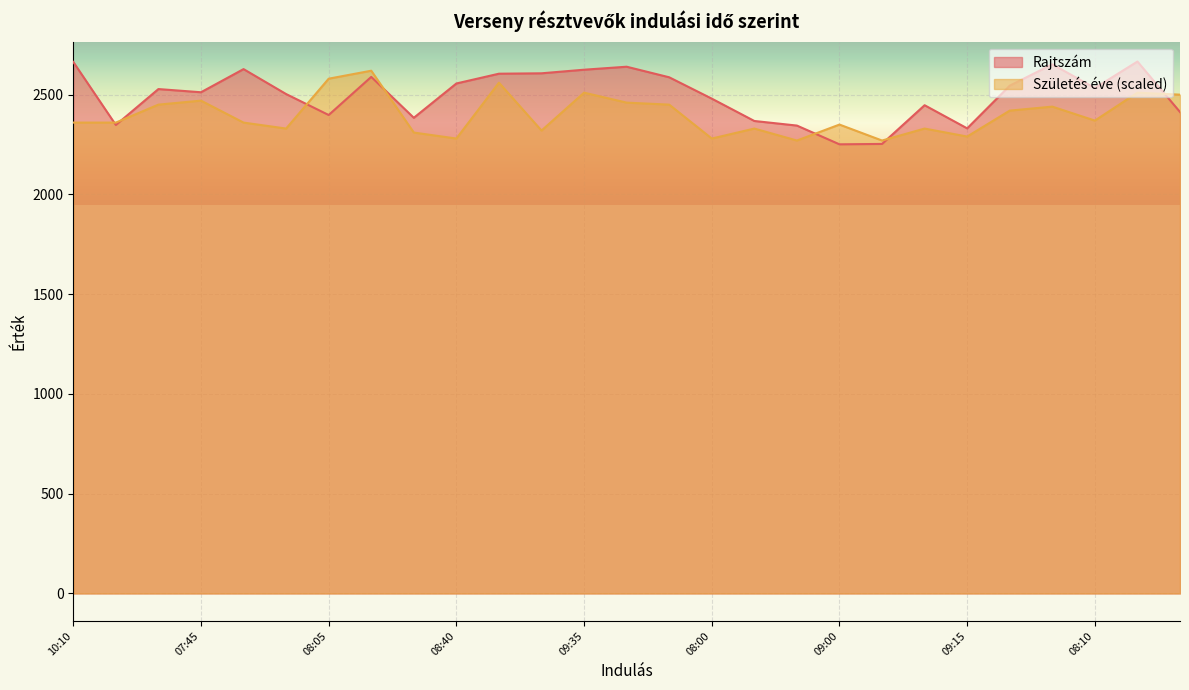

At how many categories does at least one series exceed 2256?

27